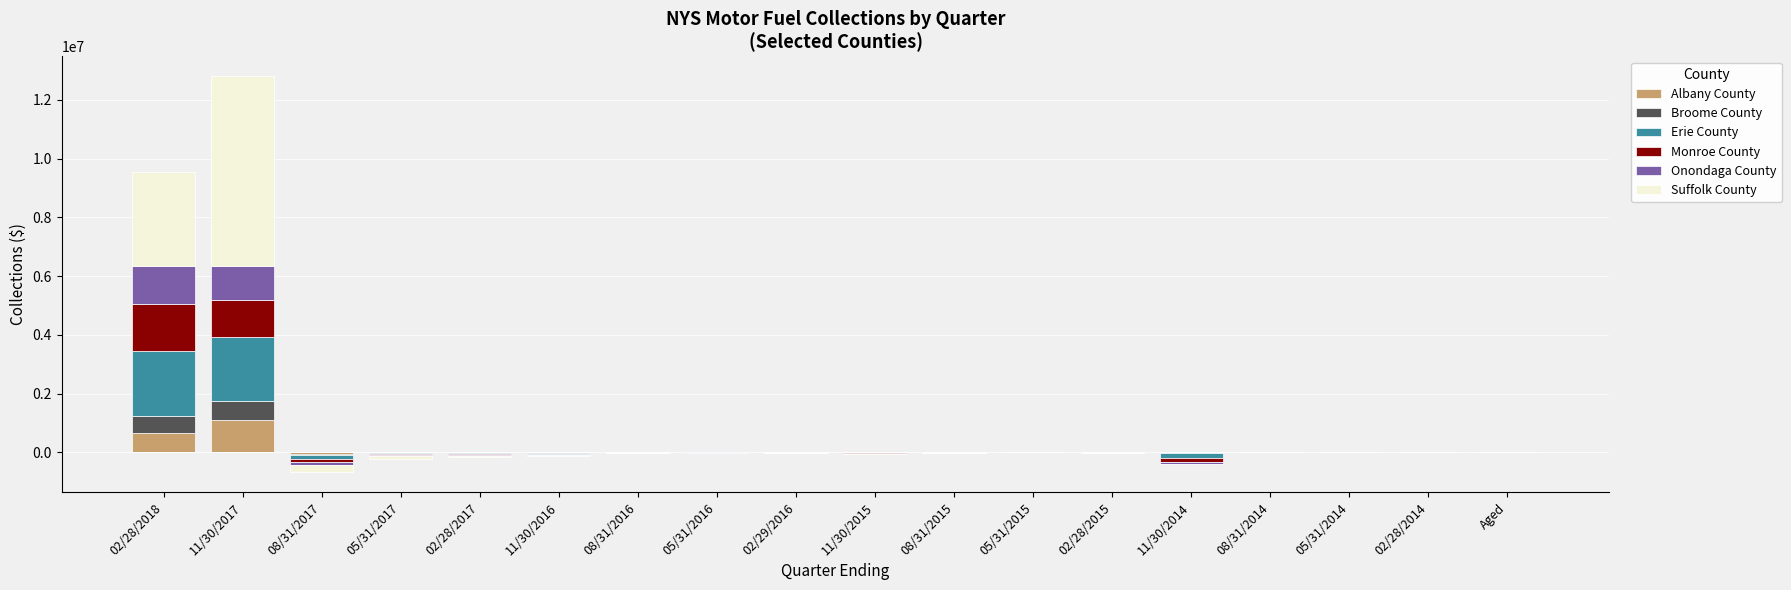

What is the average value of the Monroe County series?

158496.7